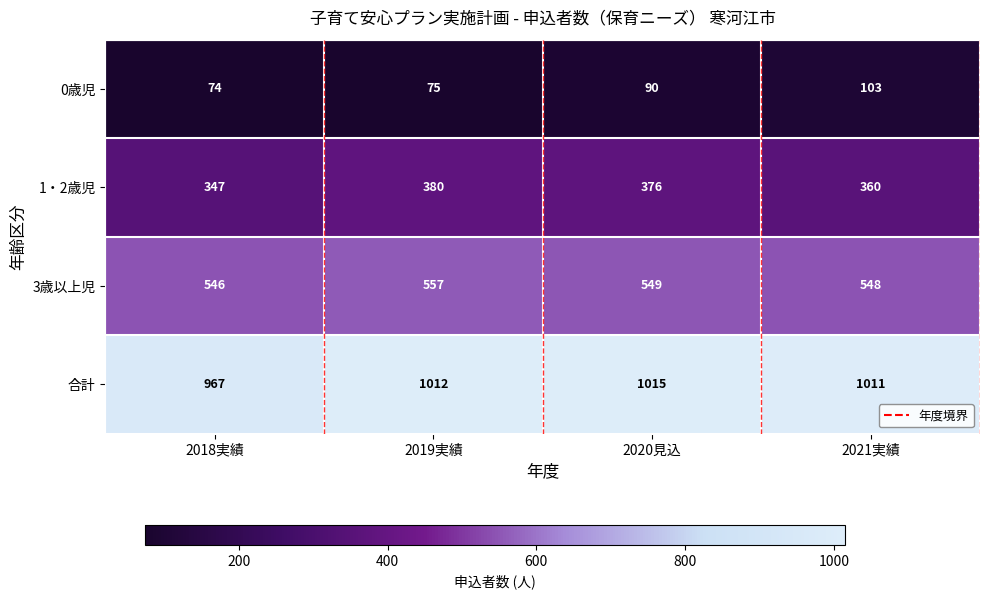

Reading left to right, extract all data points from this chart.

0歳児: 2018実績=74	2019実績=75	2020見込=90	2021実績=103
1・2歳児: 2018実績=347	2019実績=380	2020見込=376	2021実績=360
3歳以上児: 2018実績=546	2019実績=557	2020見込=549	2021実績=548
合計: 2018実績=967	2019実績=1012	2020見込=1015	2021実績=1011